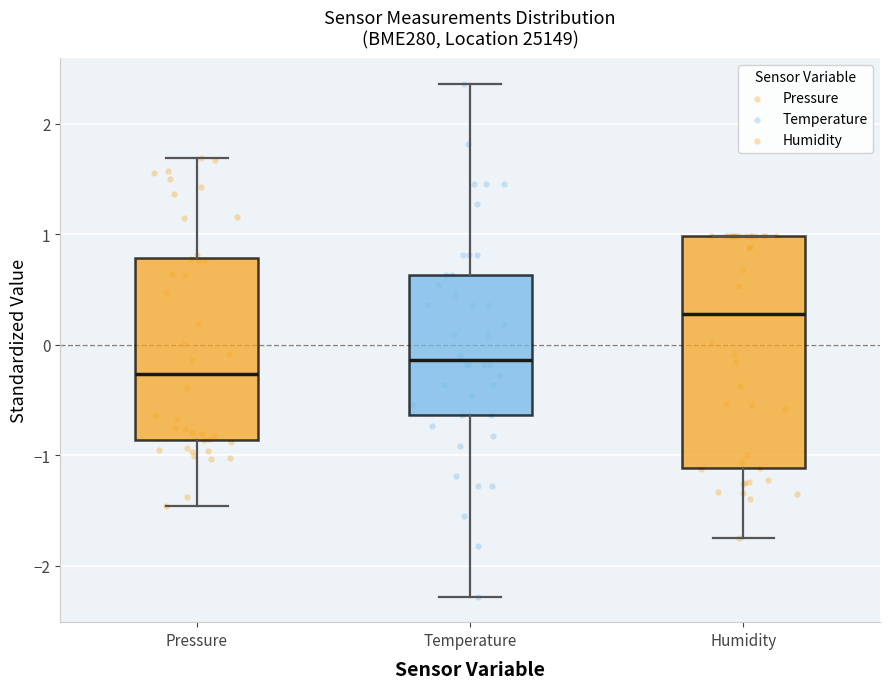

Where is the lower edge of the box for Pressure on the y-axis? The values are not printed on the chart, so give them approximately, as read against the axis.

-0.9